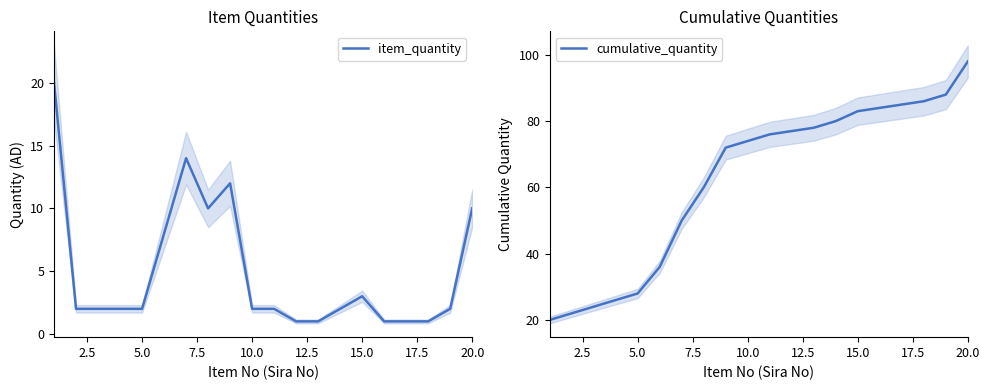

True or false: item_quantity and cumulative_quantity cross at least once.

False